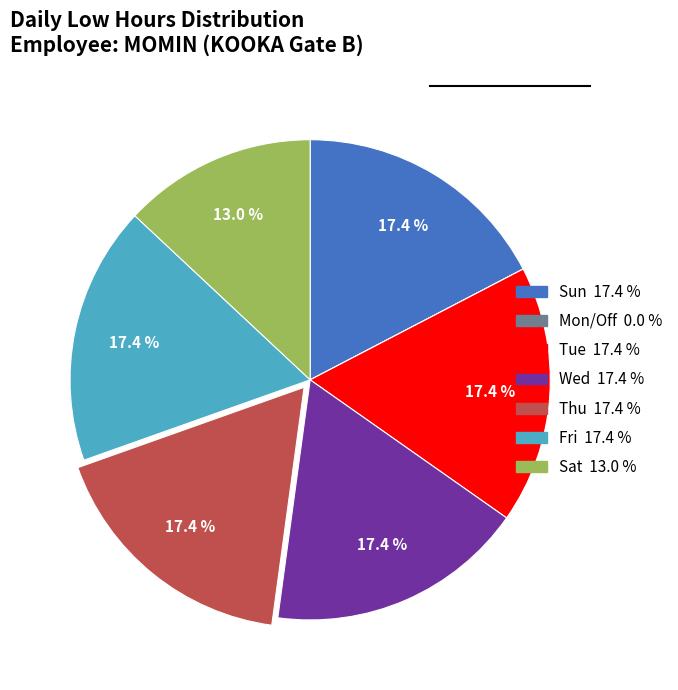

Does any single category account for the majority?

No